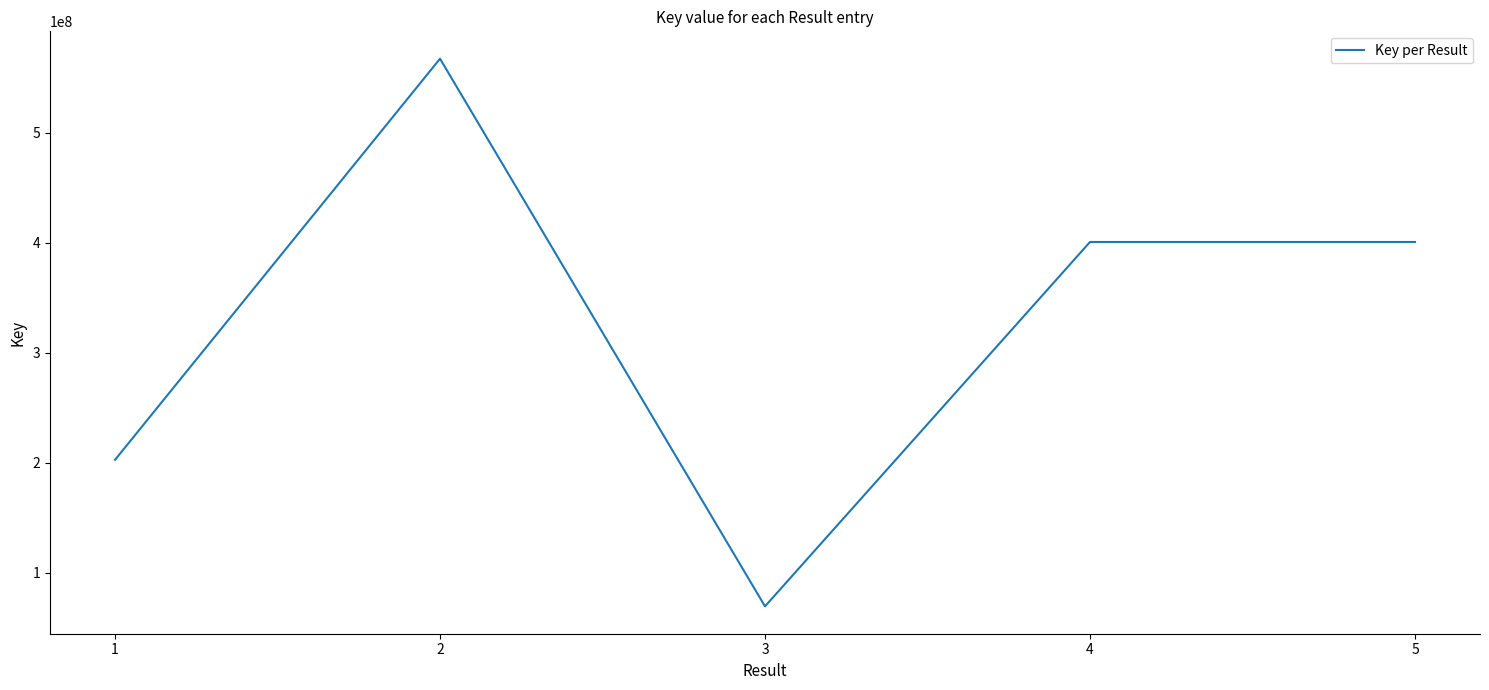

Where is the first local minimum?

3